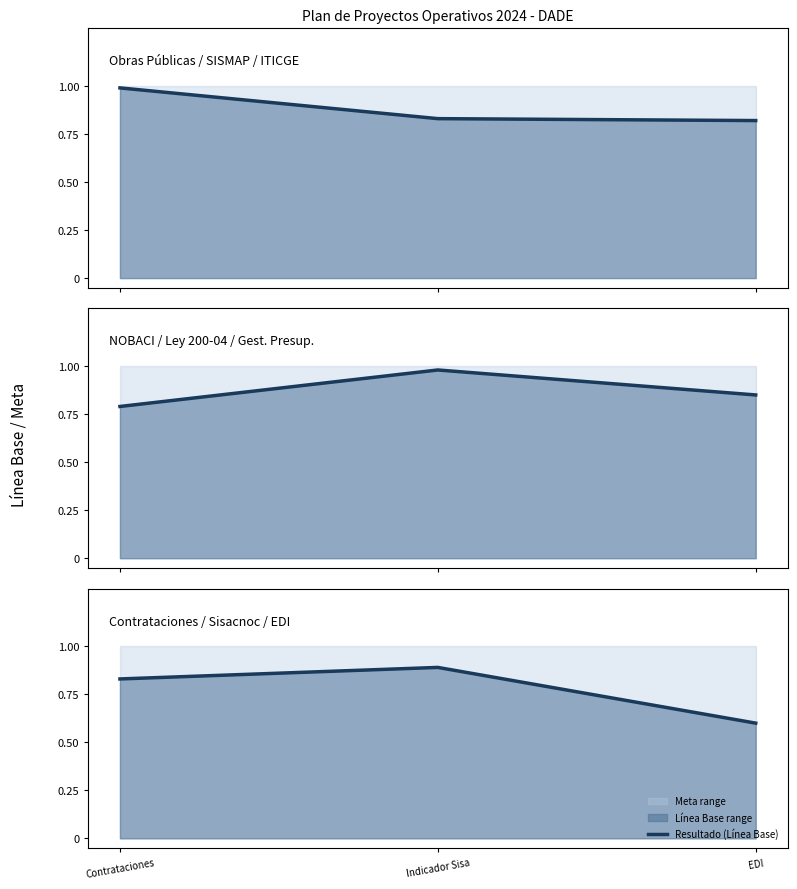

How many values are between 0 and 1?

3